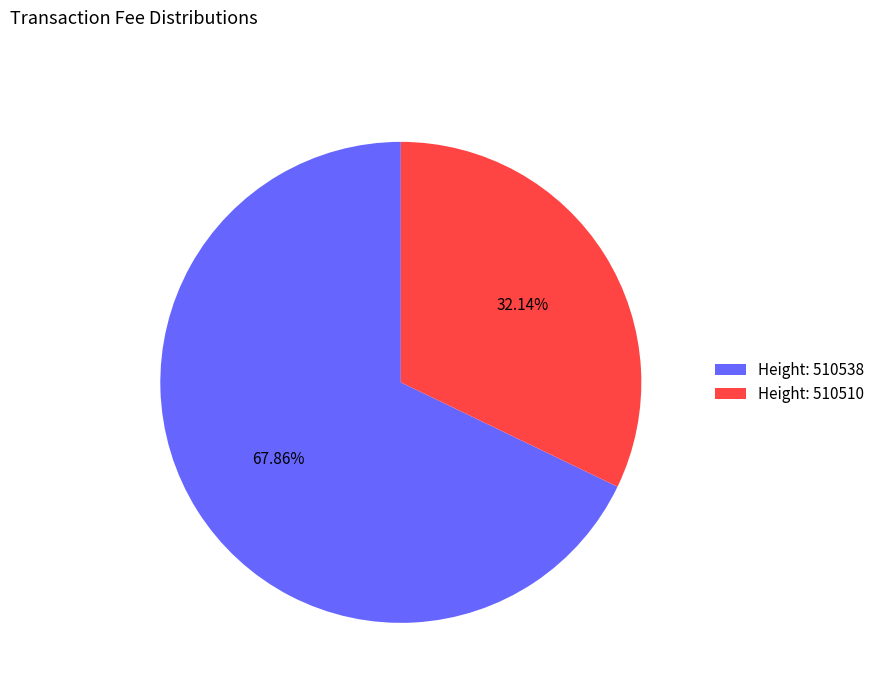

Do Height: 510538 and Height: 510510 together represent more than half of the pie?

Yes